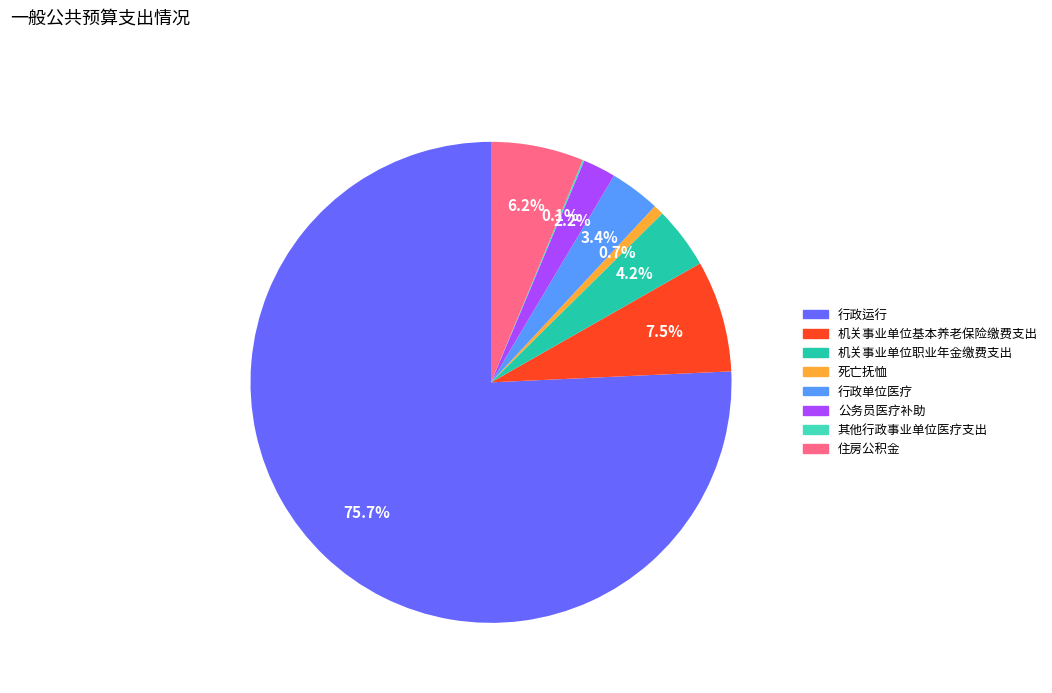

Does any single category account for the majority?

Yes